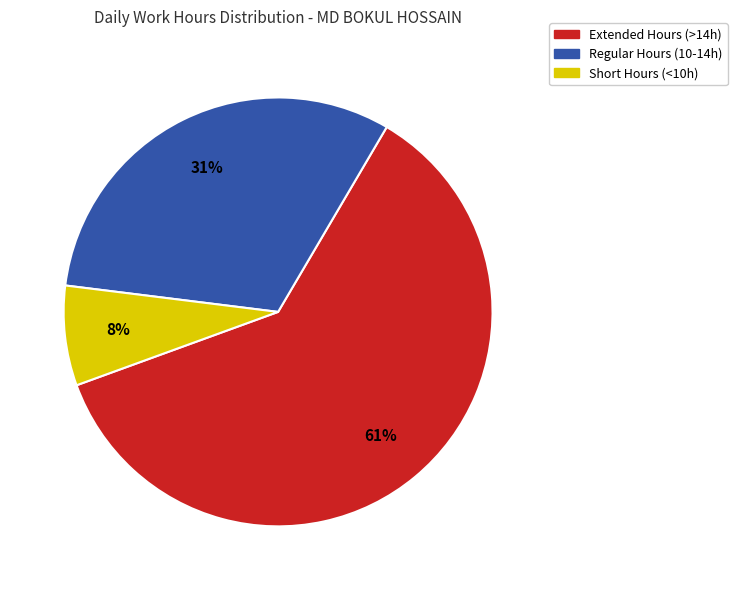

To the nearest percent, what is the average slice percentage?

33%